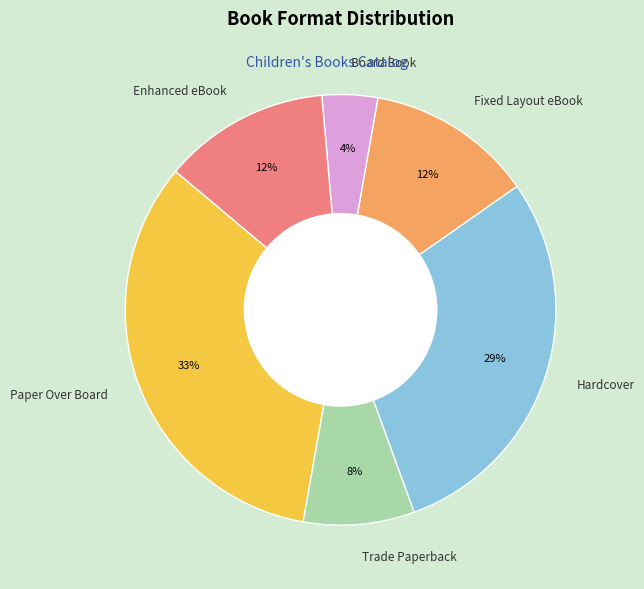

True or false: Trade Paperback accounts for 1% of the total.

False